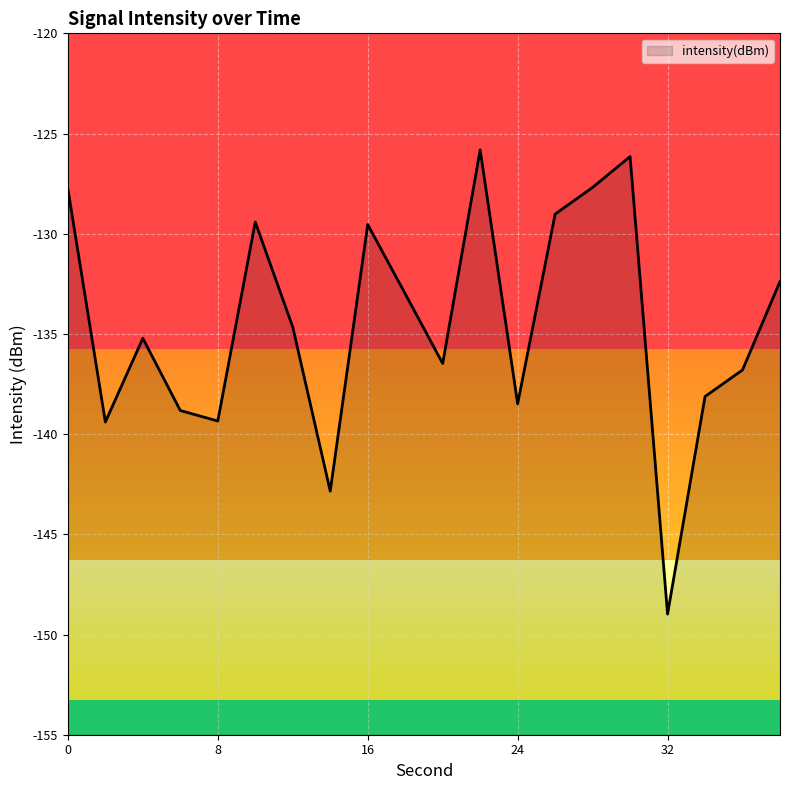

How many points are higher than both their immediate neighbors (excluding endpoints)?

5